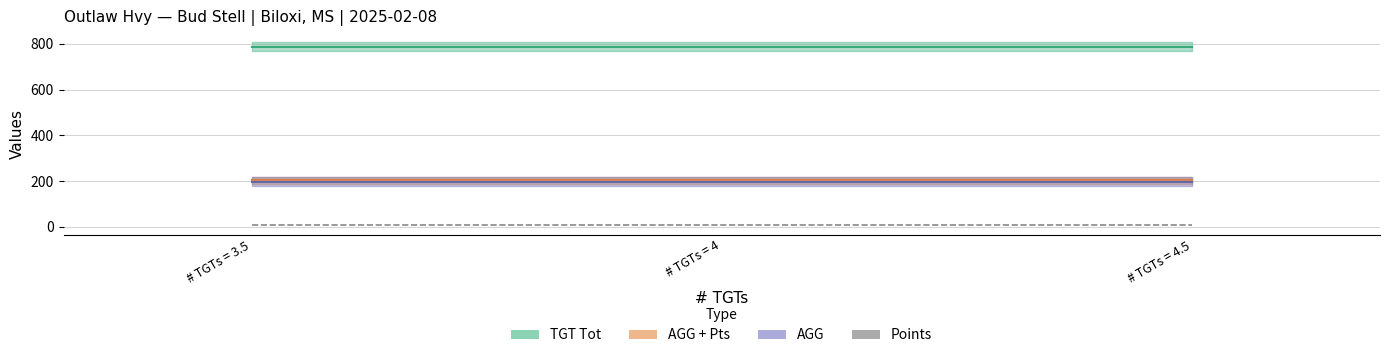

Is the value of TGT Tot at # TGTs = 3.5 greater than the value of AGG + Pts at # TGTs = 3.5?

Yes